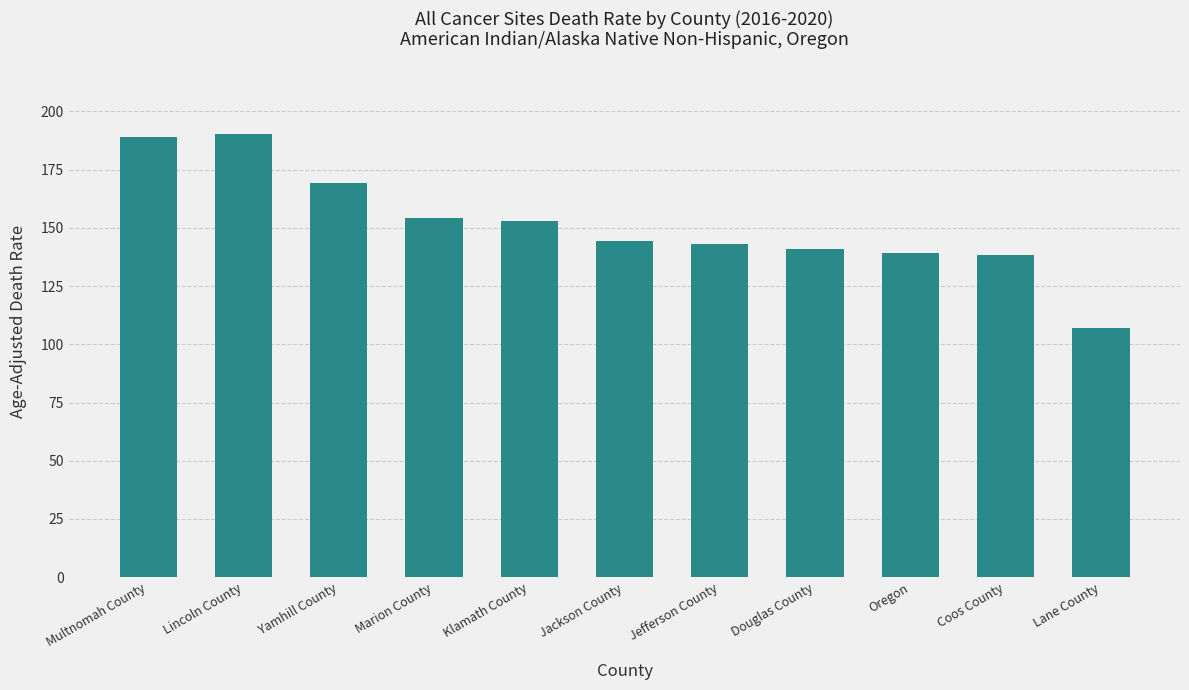

What is the label of the 4th bar from the left?

Marion County